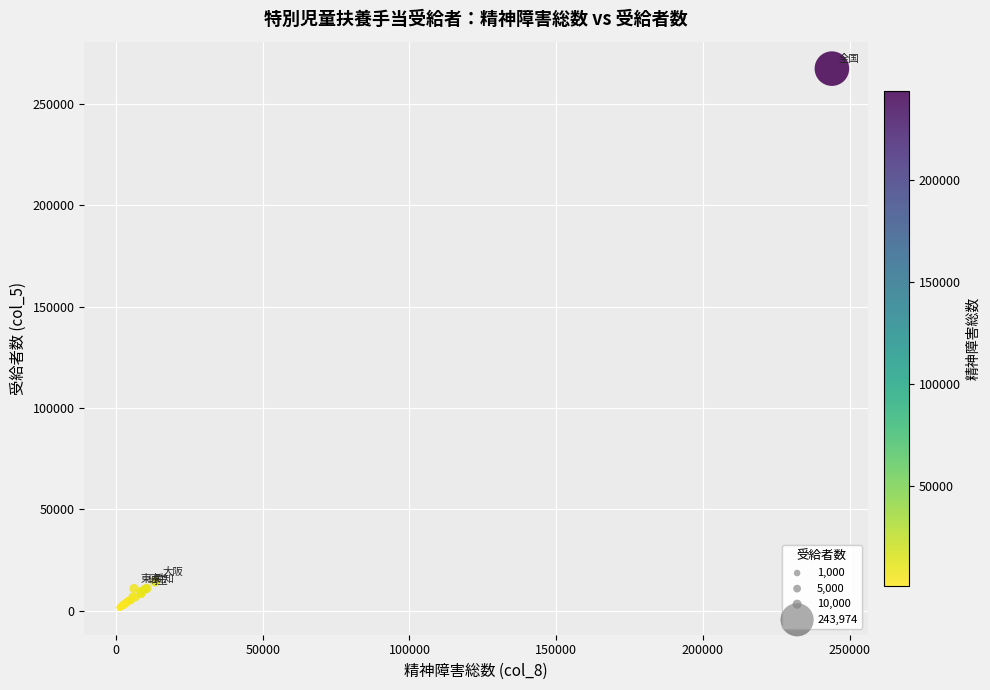

What Y value in the scatter plot is closest to 134440?

14348